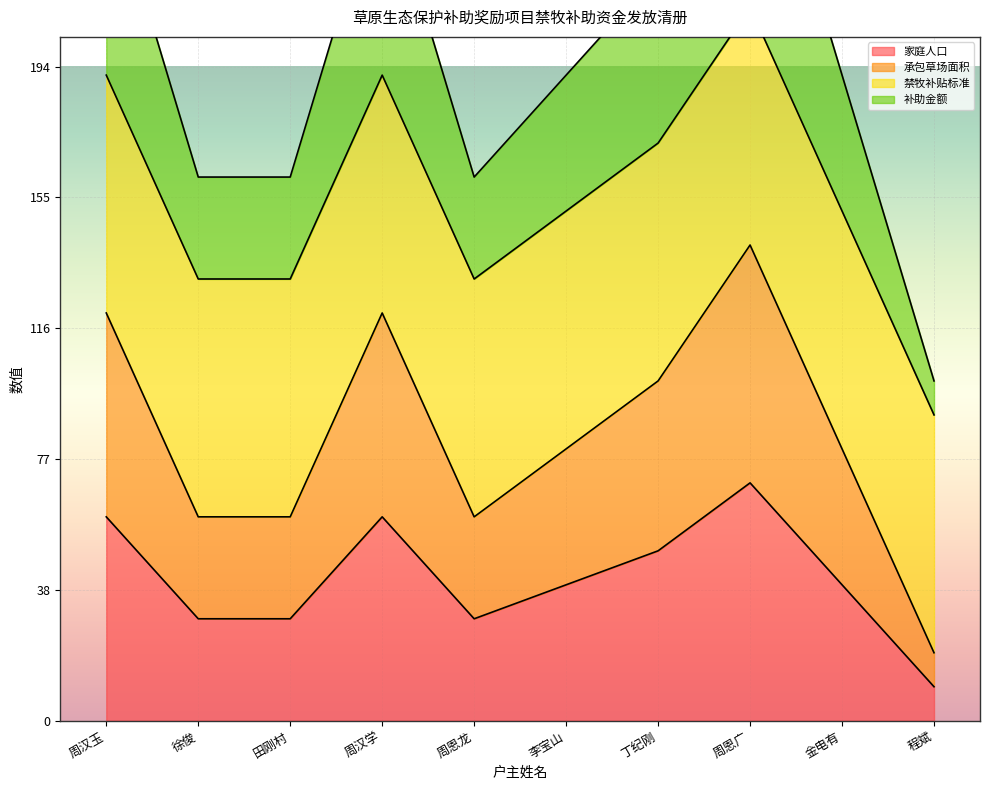

Is it true that 家庭人口 equals 50.5 at 丁纪刚?

True